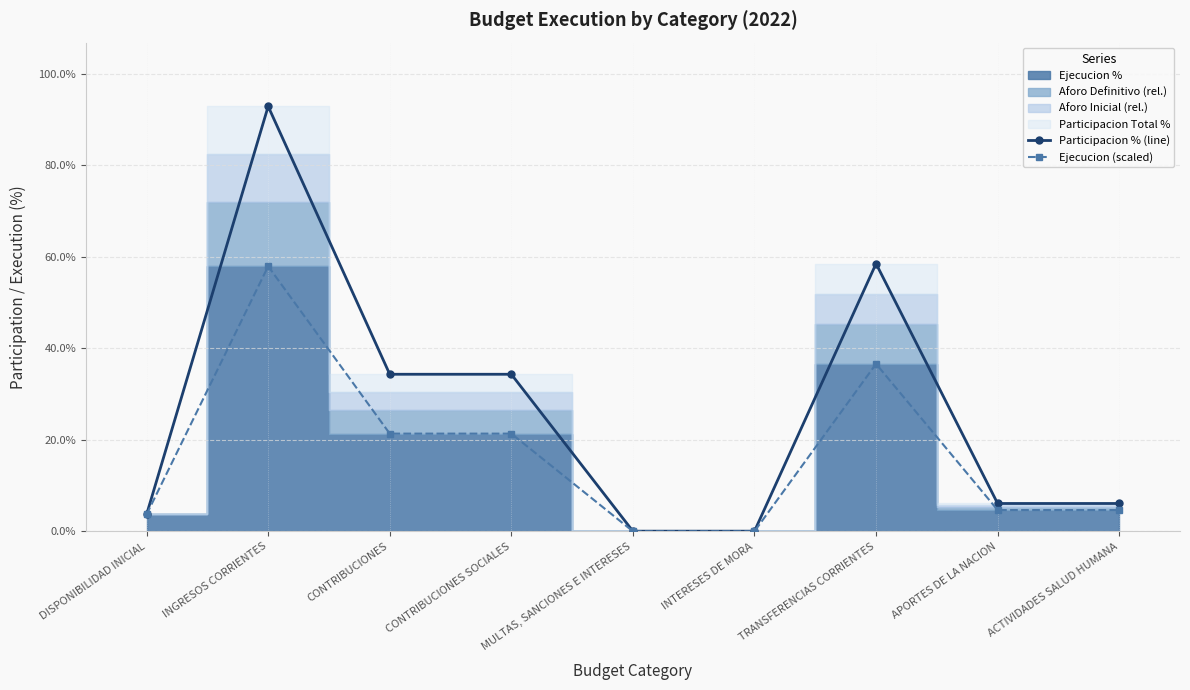

True or false: Ejecucion (scaled) has more than 1 points higher than both neighbors.

True